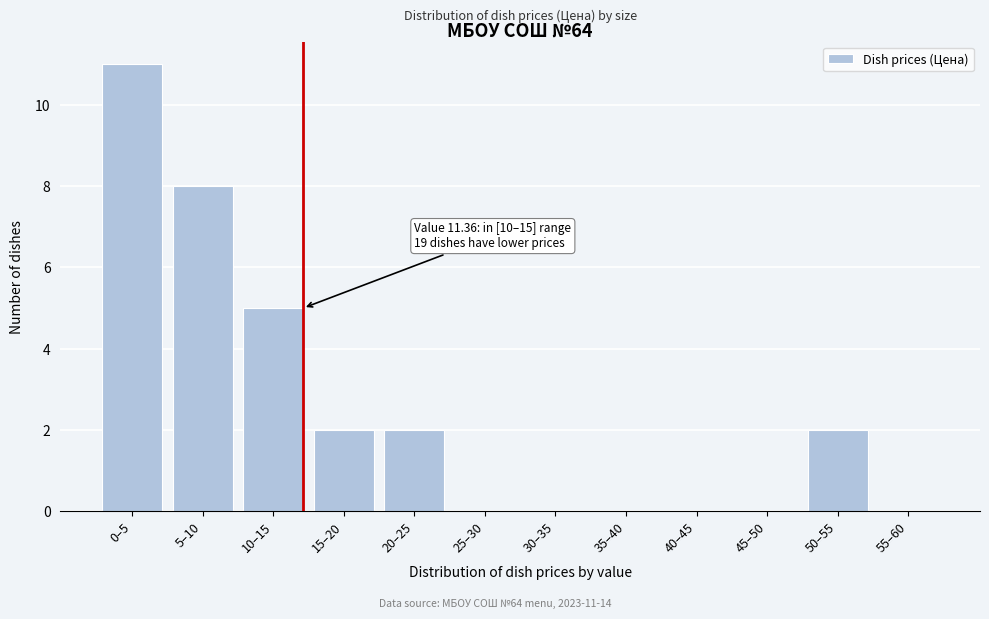

Reading left to right, extract all data points from this chart.

0–5=11	5–10=8	10–15=5	15–20=2	20–25=2	25–30=0	30–35=0	35–40=0	40–45=0	45–50=0	50–55=2	55–60=0